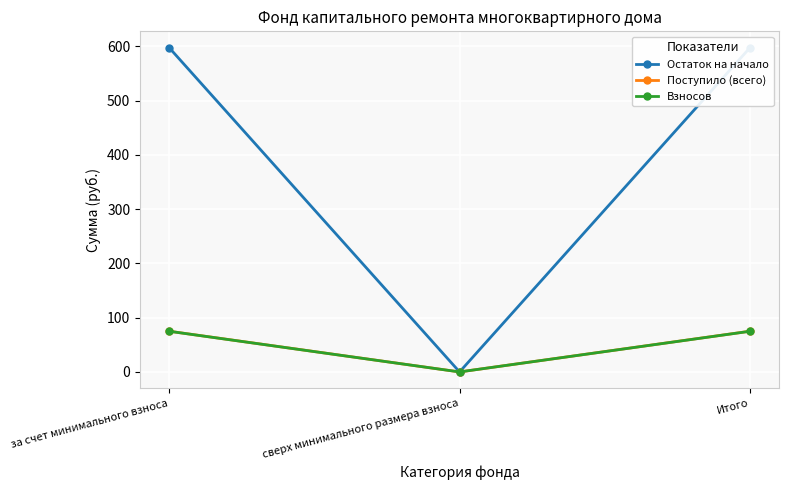

Which series has the largest range (max minus min)?

Остаток на начало